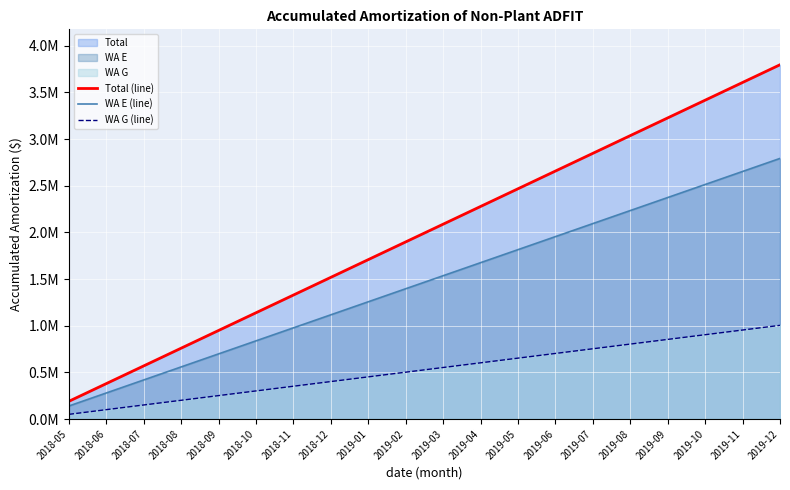

What is the minimum value for WA G (line)?

50192.0